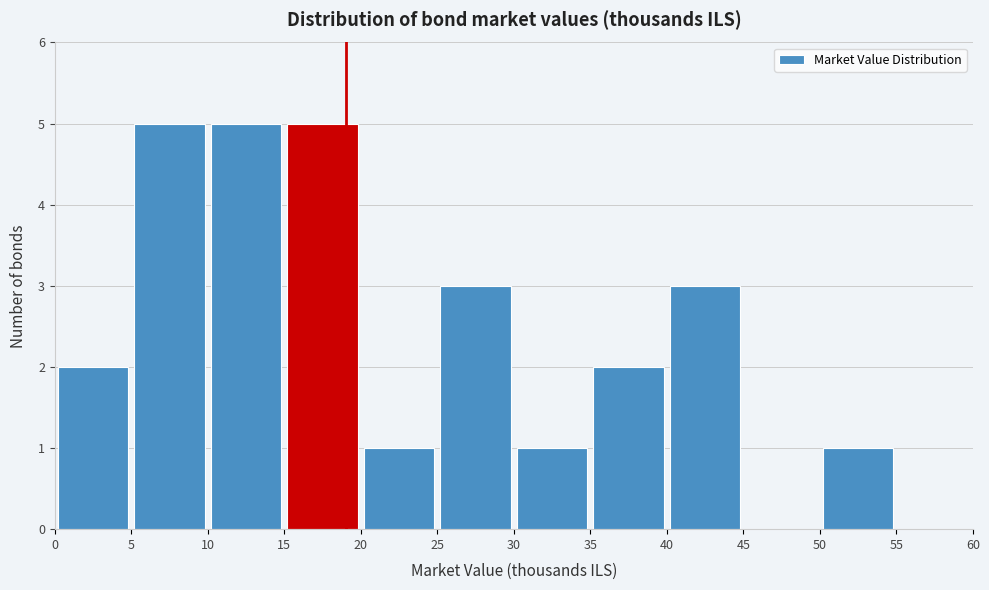

What is the height of the bar covering 5 to 10 on the x-axis? The values are not printed on the chart, so give them approximately, as read against the axis.

5